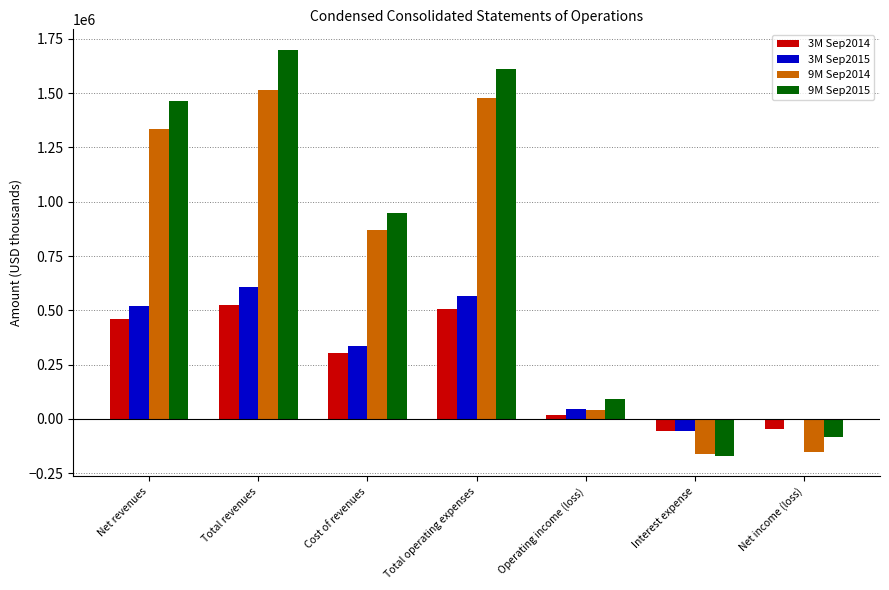

List the series in order of their peak value, highest first.

9M Sep2015, 9M Sep2014, 3M Sep2015, 3M Sep2014